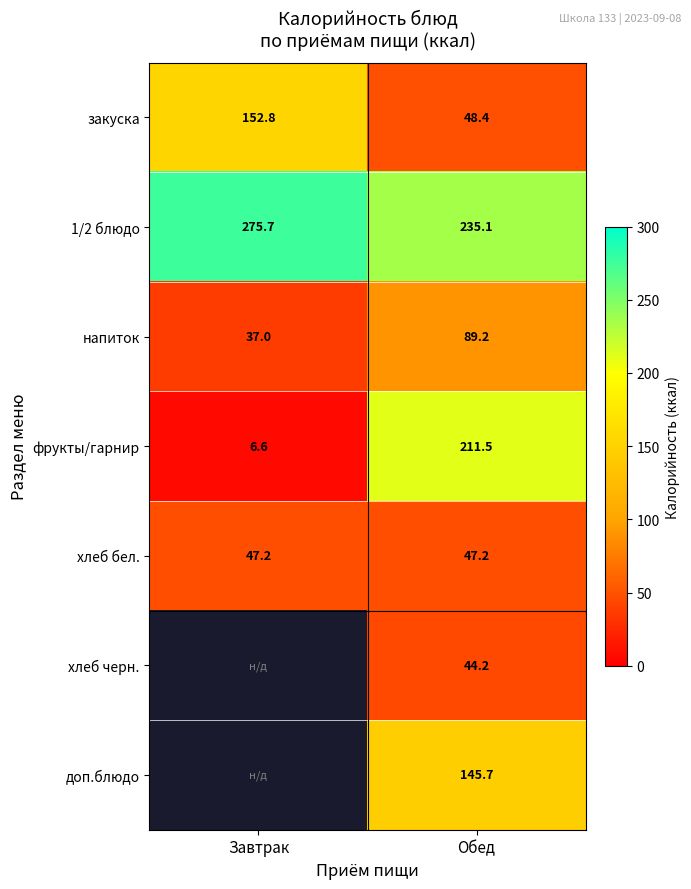

At which label does 1/2 блюдо first exceed 275?

Завтрак